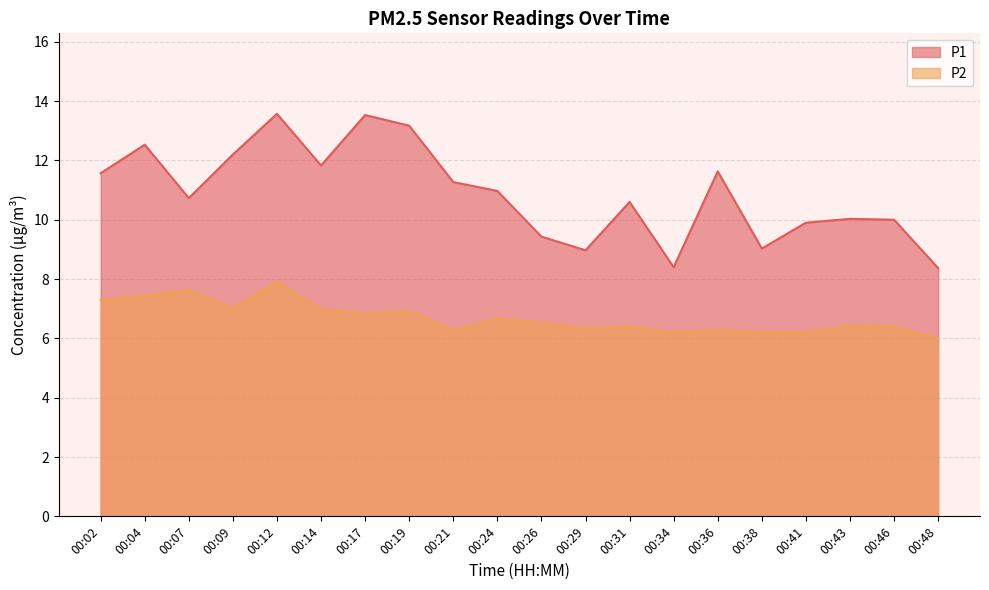

At which label does P2 reach its minimum?

00:48